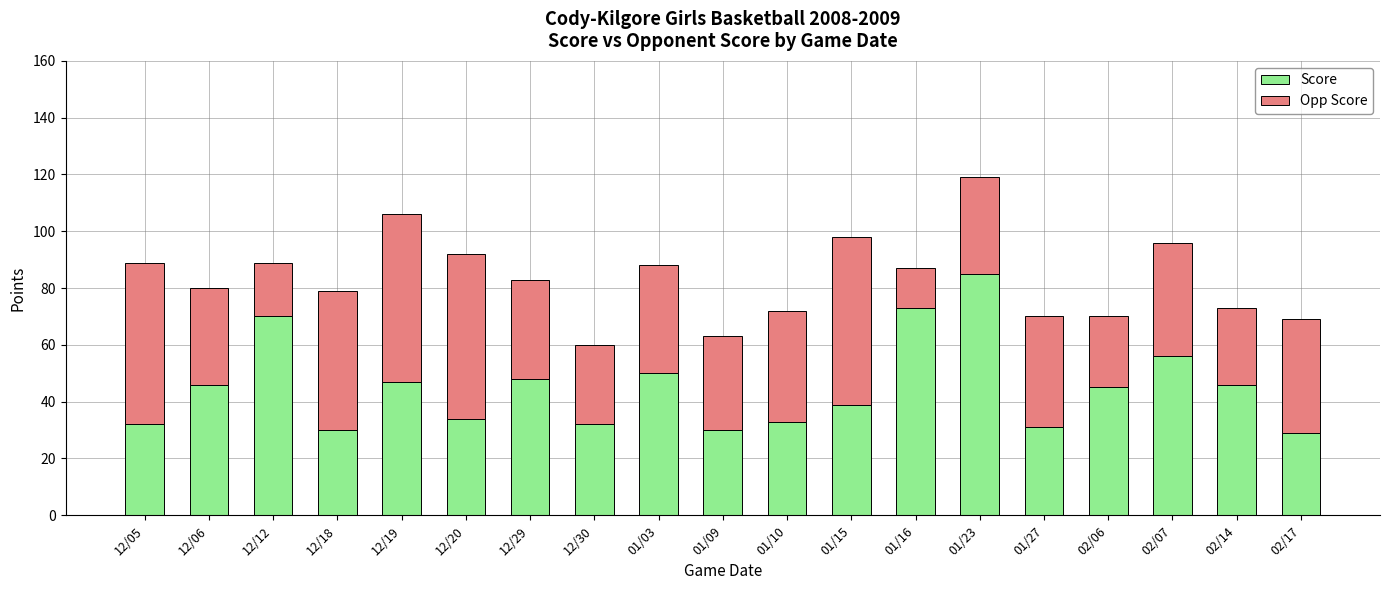

True or false: Score has a value of 12 at 12/19.

False